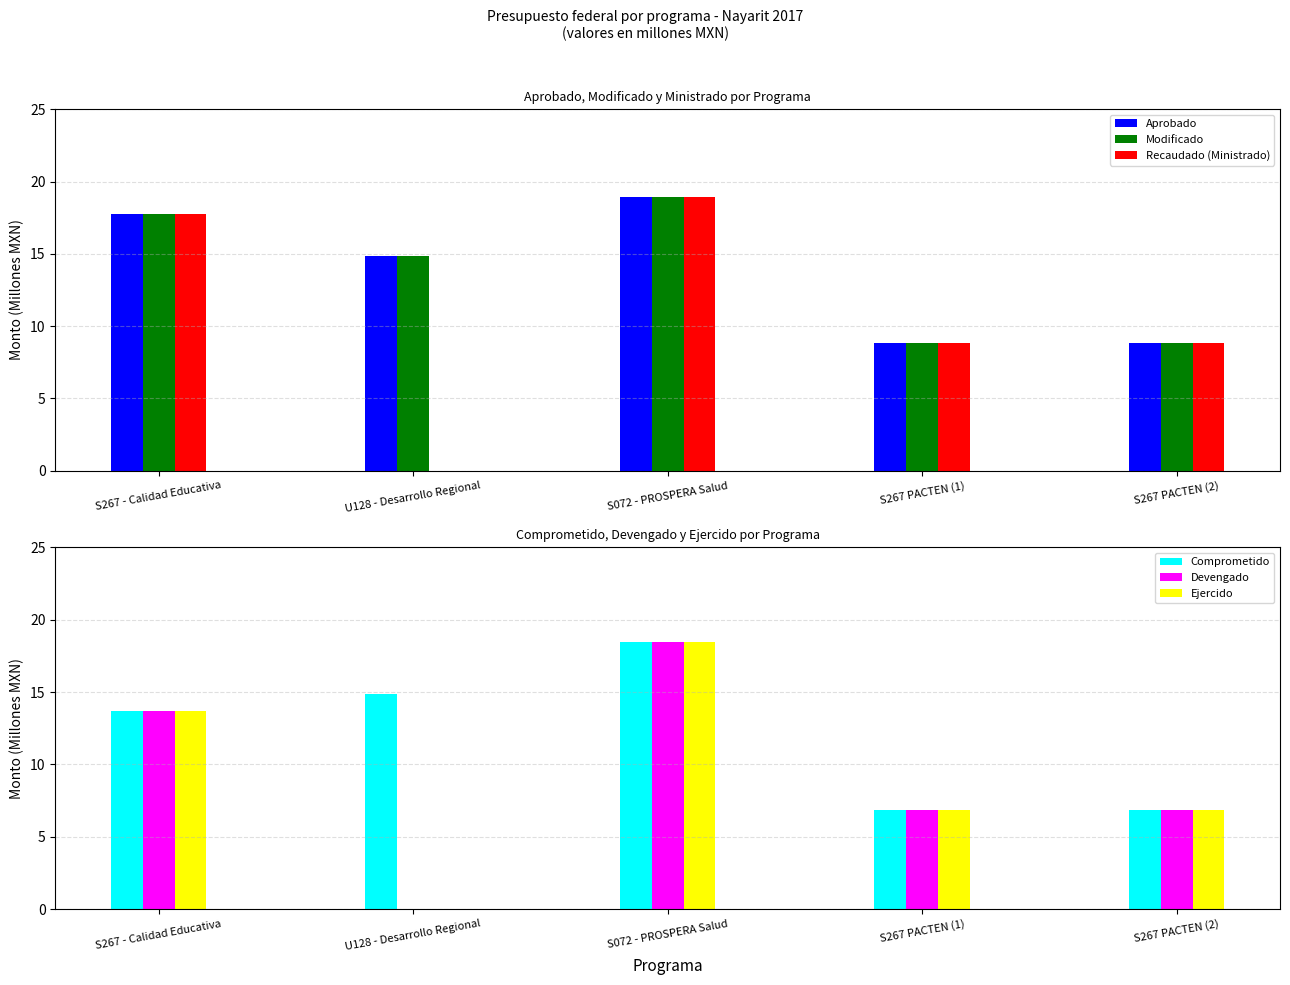

Where does the Recaudado (Ministrado) series first go above 8?

S267 - Calidad Educativa